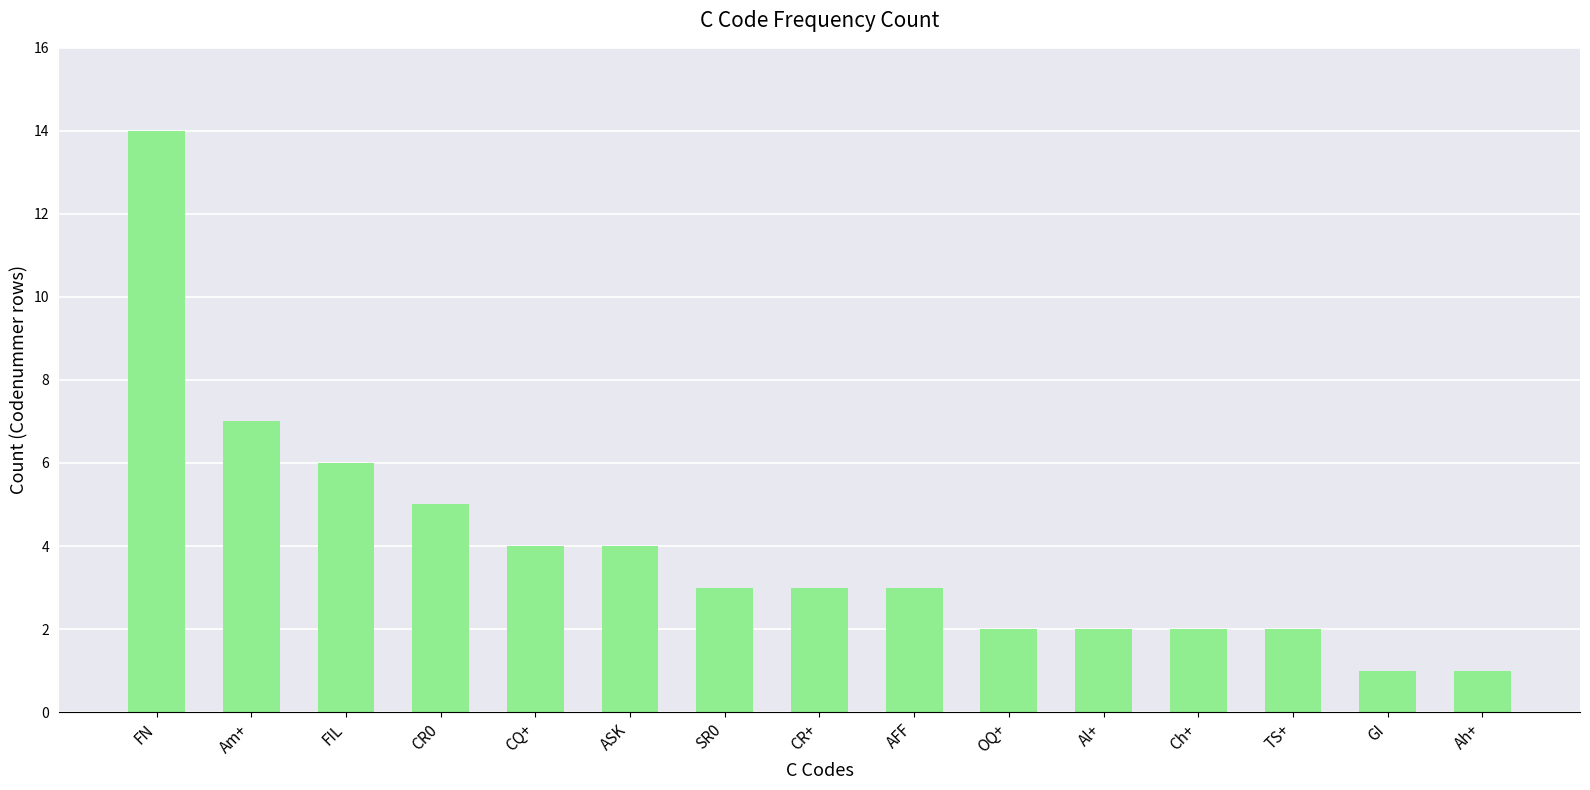

How many distinct data groups are displayed?

1